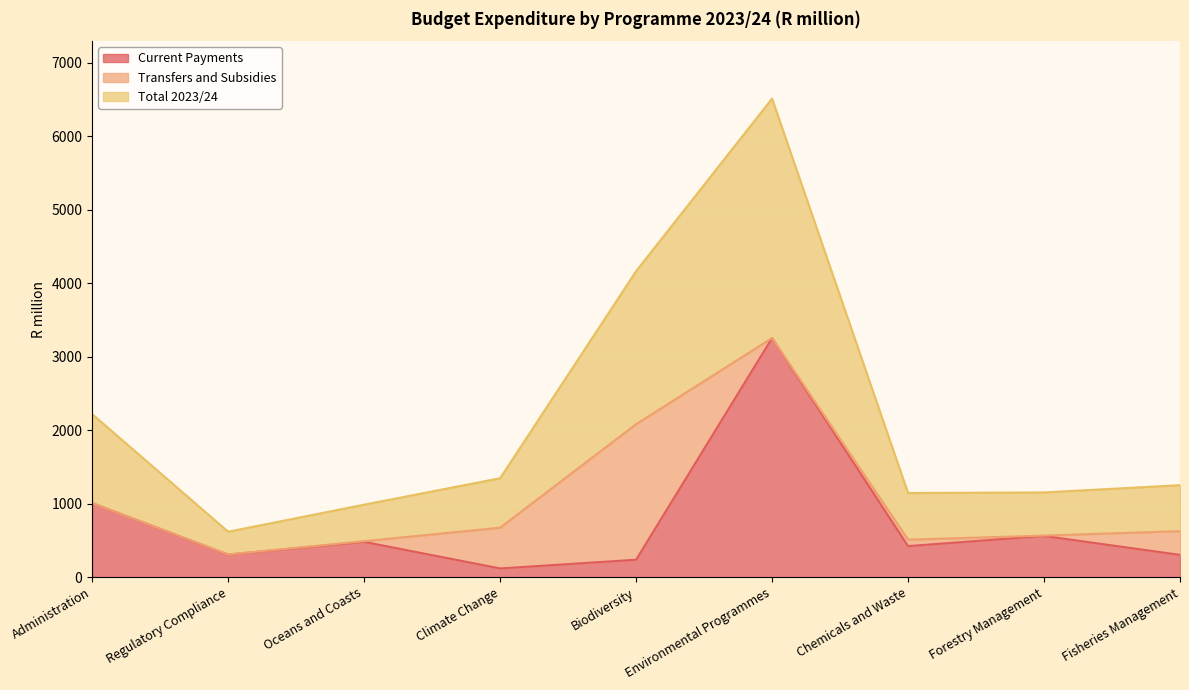

At which label is Current Payments closest to 1684?

Administration